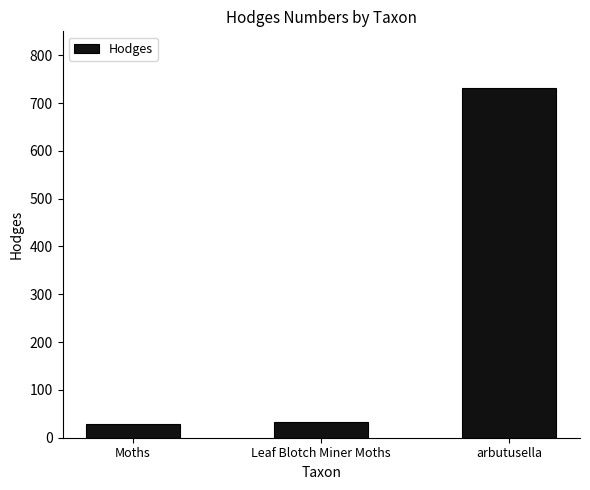

Are the bars grouped side by side (vs. stacked)?

No